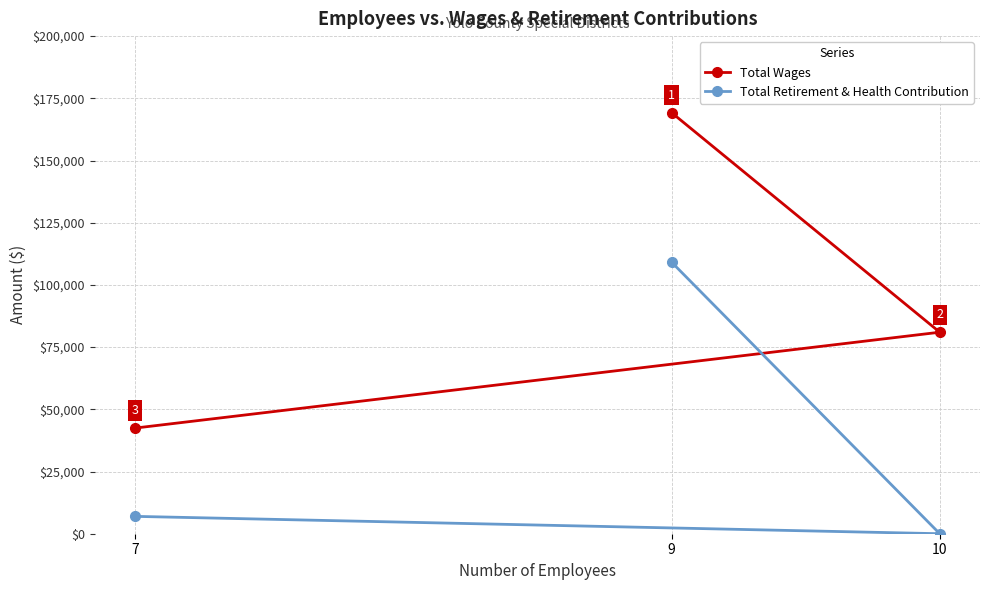

Is the value of Total Wages at 9 greater than the value of Total Retirement & Health Contribution at 7?

Yes